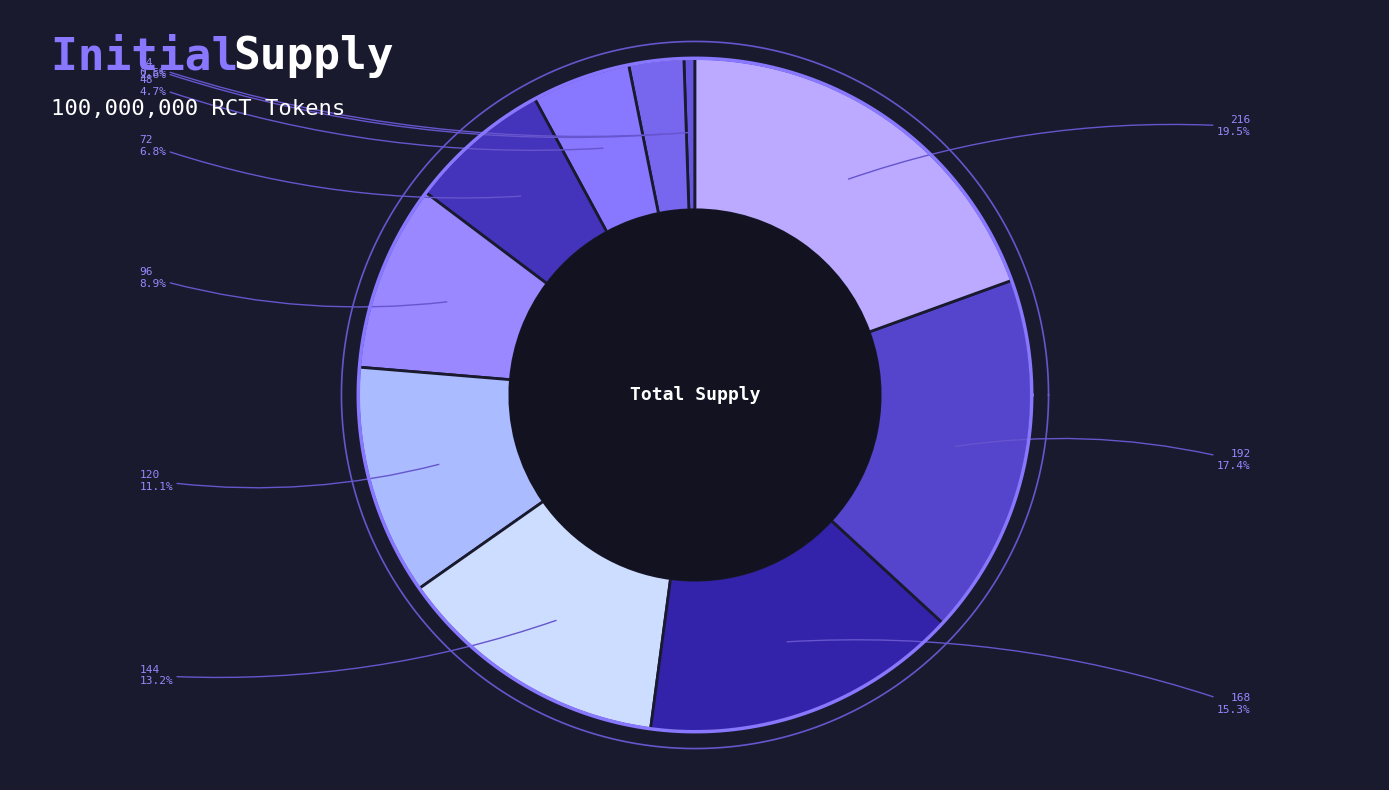

Combined, what portion of the pie is 120 and 72?

17.9%